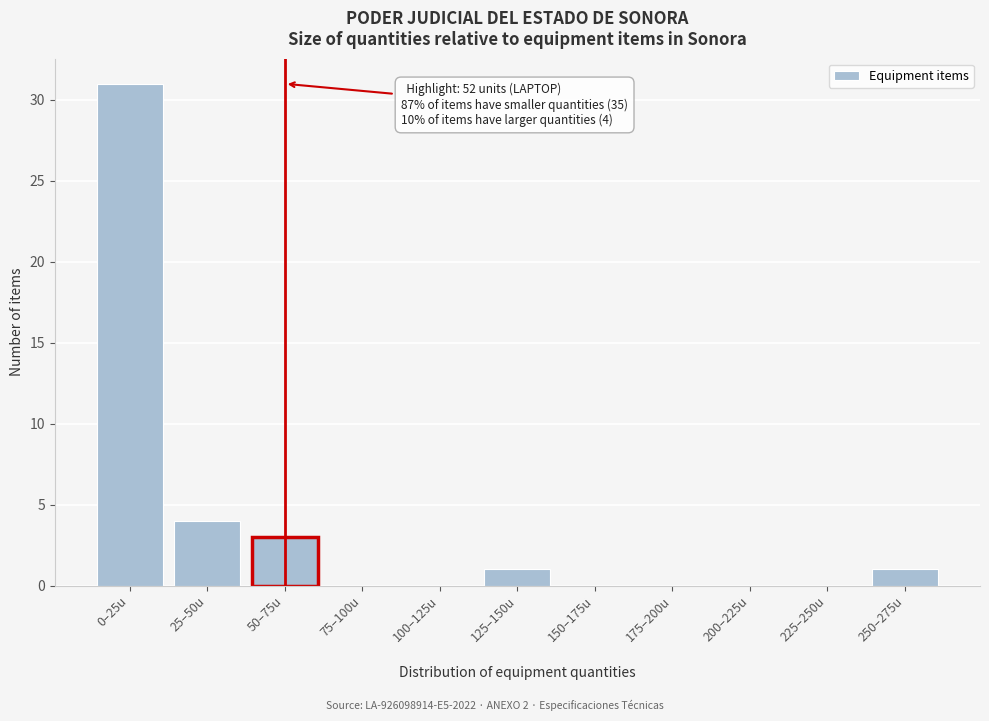

Reading right to left, transcribe all the data shown in this chart.

250–275u=1	225–250u=0	200–225u=0	175–200u=0	150–175u=0	125–150u=1	100–125u=0	75–100u=0	50–75u=3	25–50u=4	0–25u=31